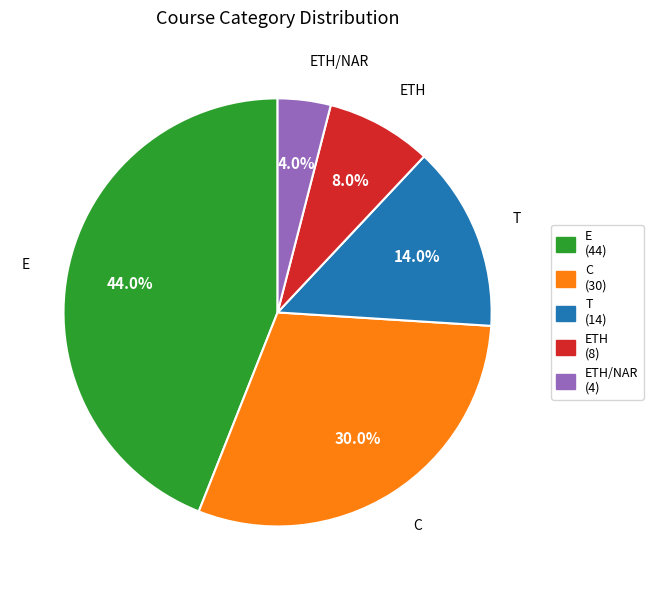

Is there any slice that represents more than half of the pie?

No